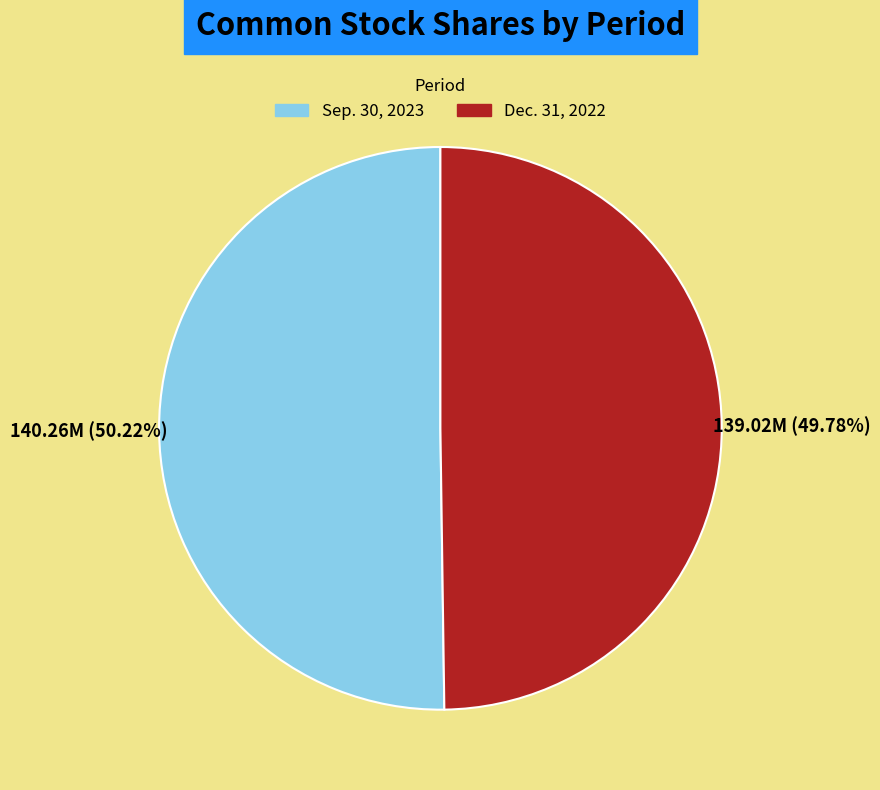

How many segments does this pie chart have?

2